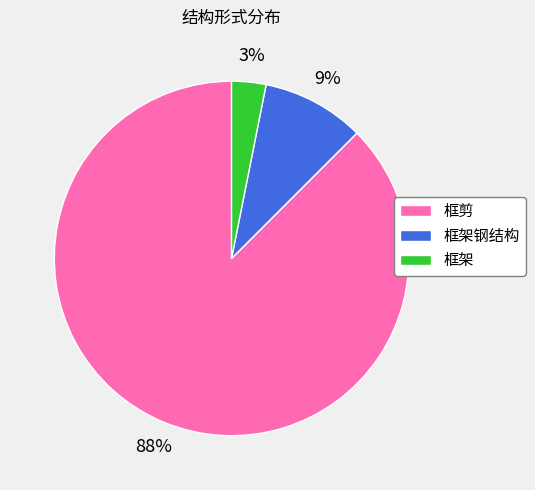

Which slice is the largest?

框剪